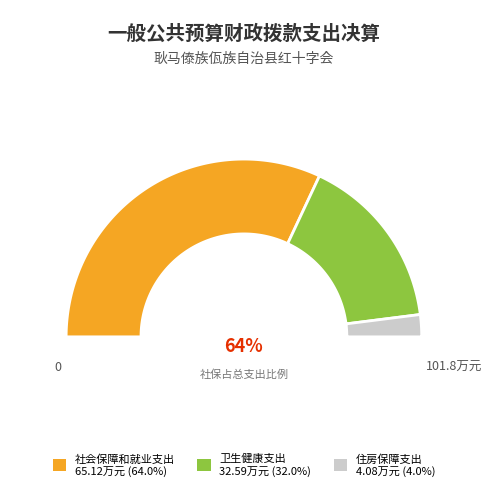

The 住房保障支出 slice represents 4% of the pie. True or false?

True